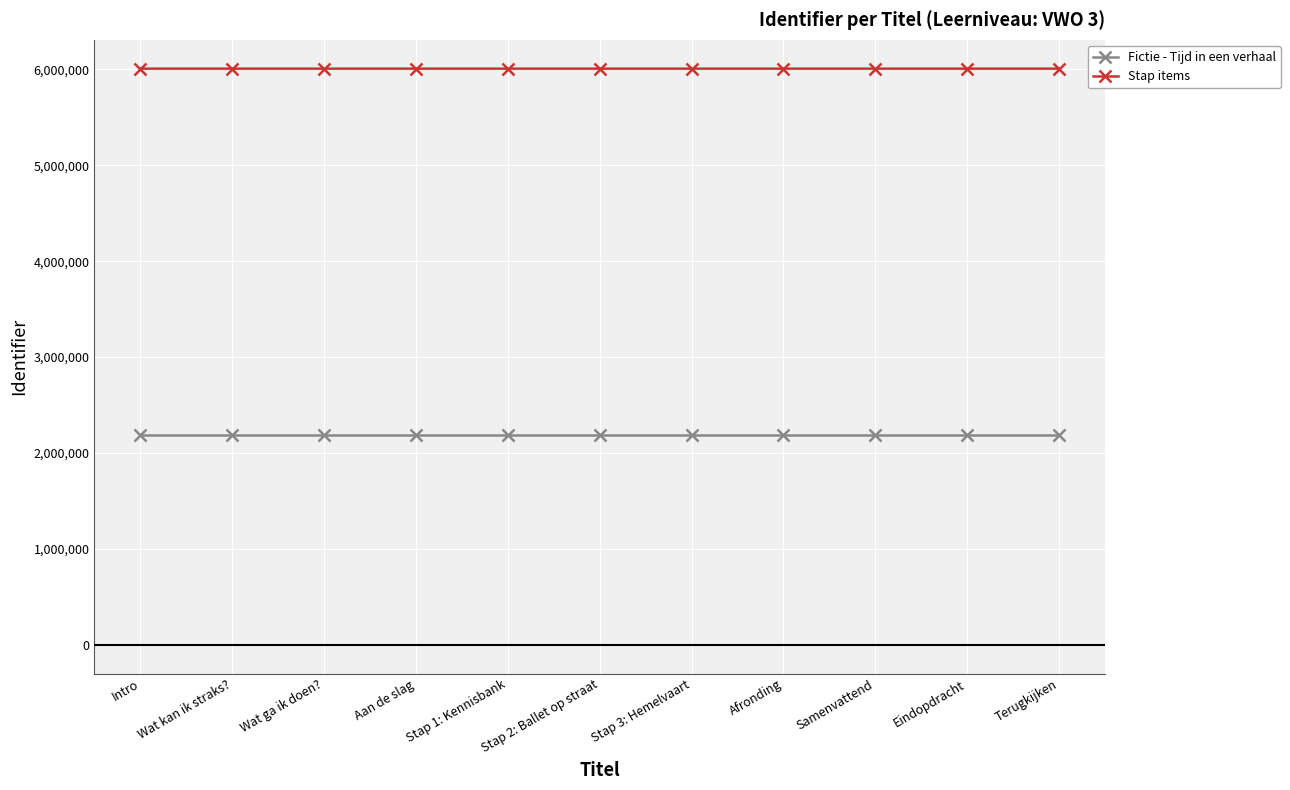

The value of Fictie - Tijd in een verhaal at Intro is 2183227. True or false?

True